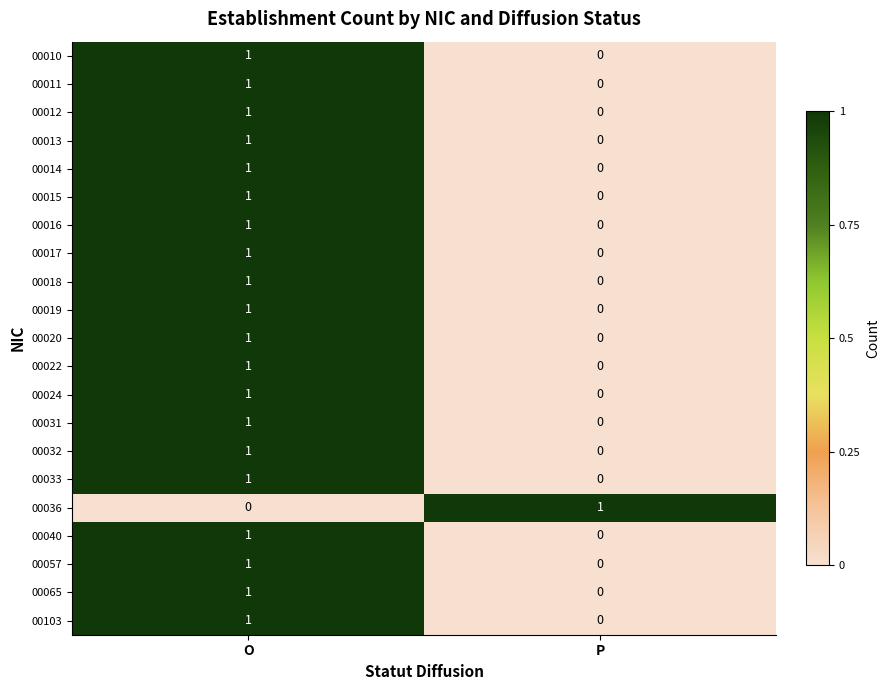

List the labels in order of 00015 value, smallest first.

P, O